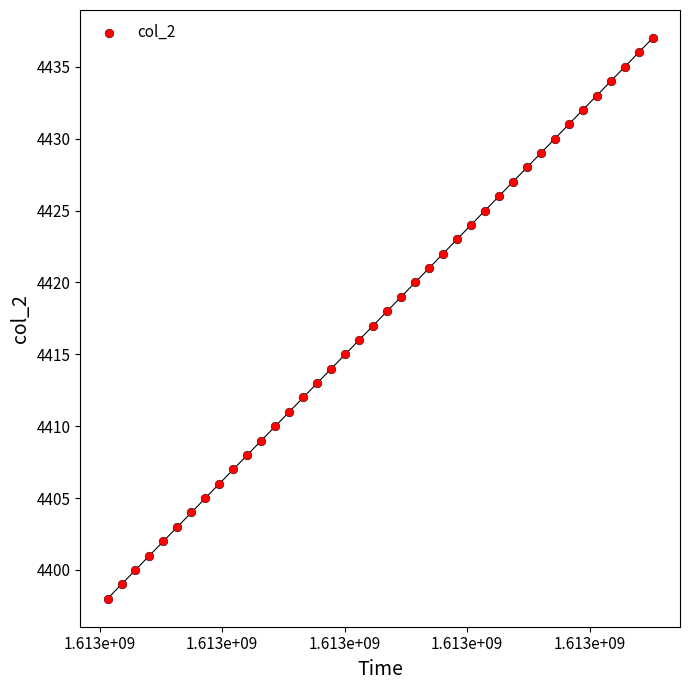

What is the range of Y values (max minus min)?

39